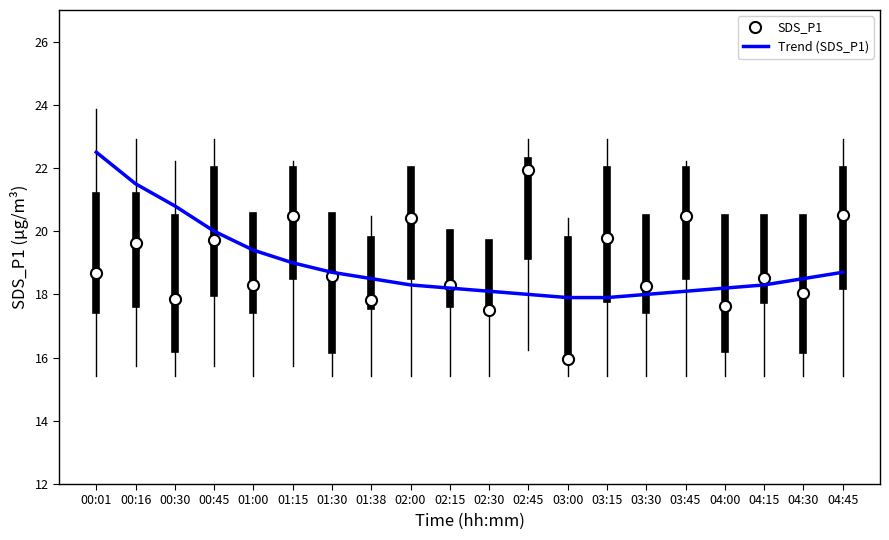

The Trend (SDS_P1) series shows 18.5 at 01:38. True or false?

True